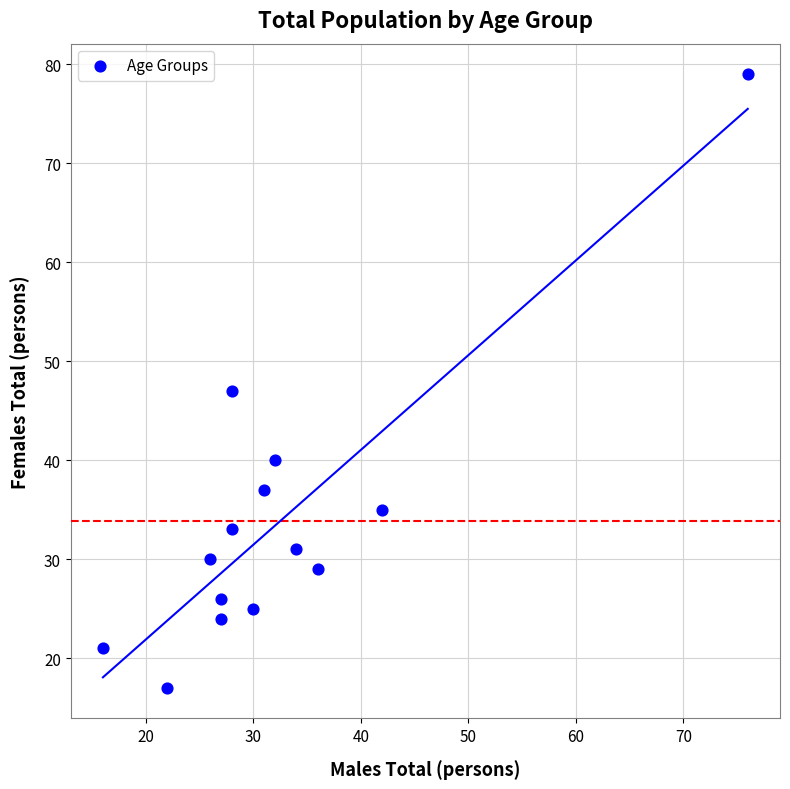

What is the range of X values (max minus min)?

60